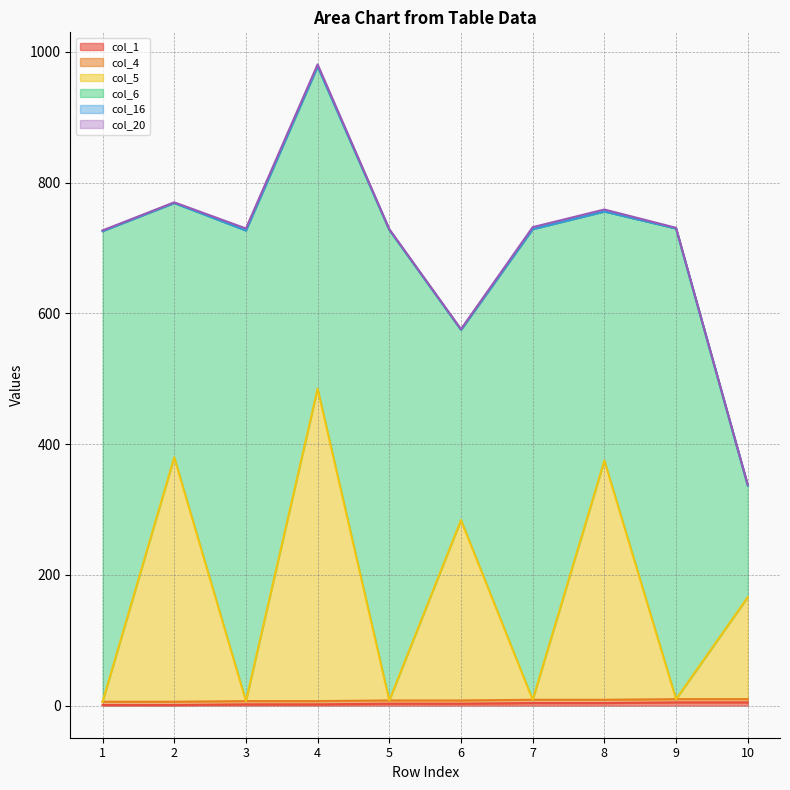

Which series changed the most between 8 and 9?

col_5